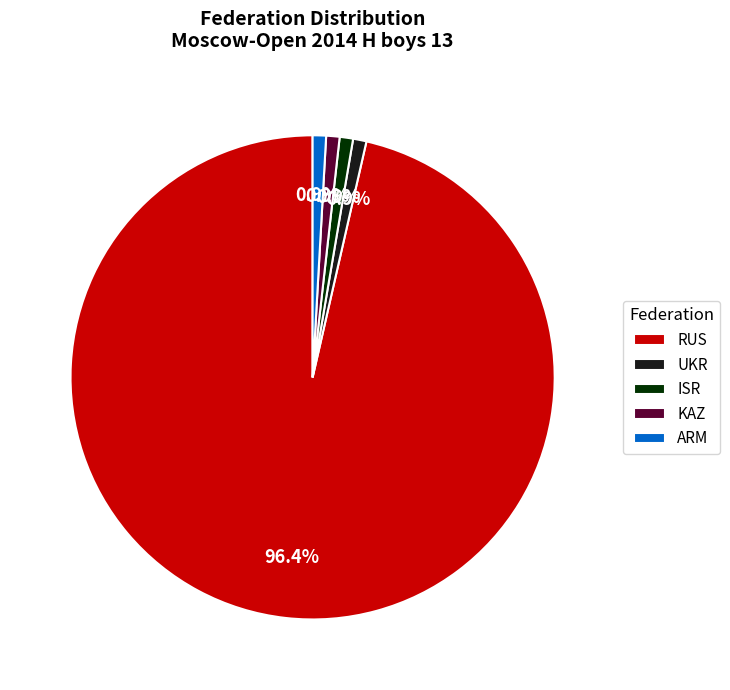

To the nearest percent, what percentage of the pie is ARM?

1%